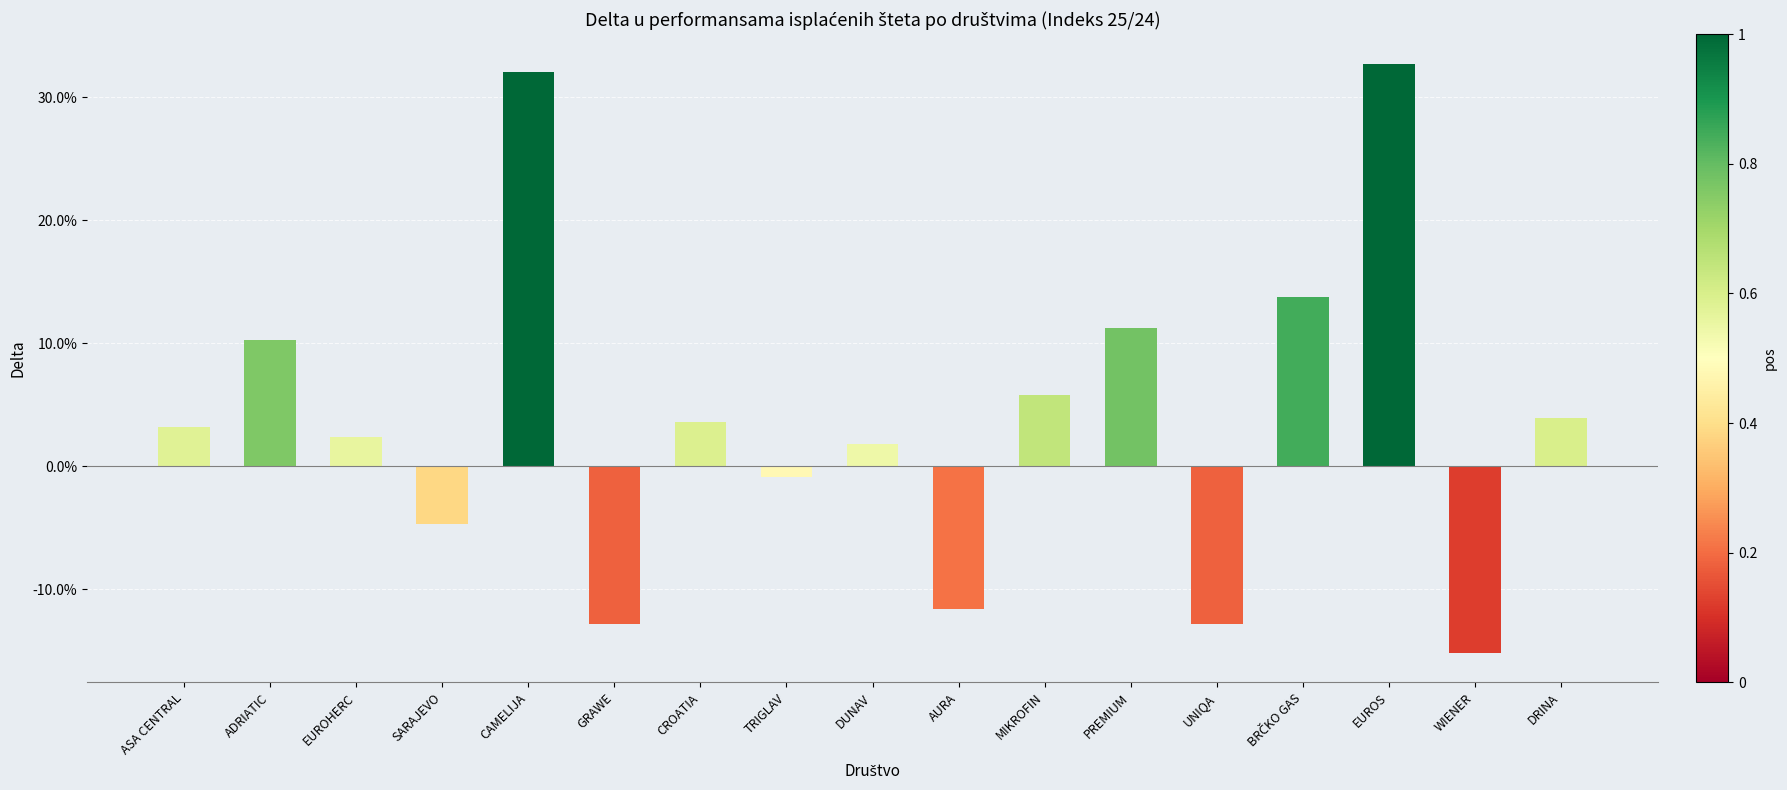

Where does the data first go above 0?

ASA CENTRAL